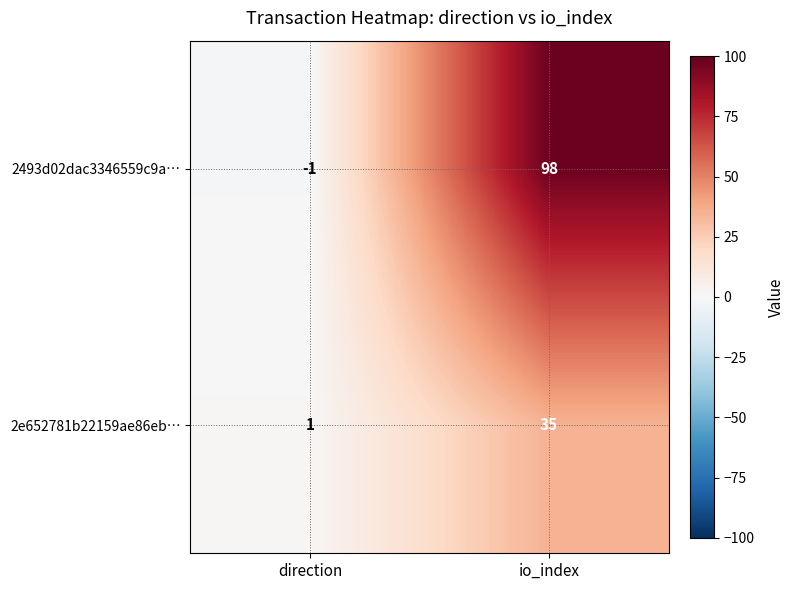

Between direction and io_index, which series saw the biggest shift?

2493d02dac3346559c9a…